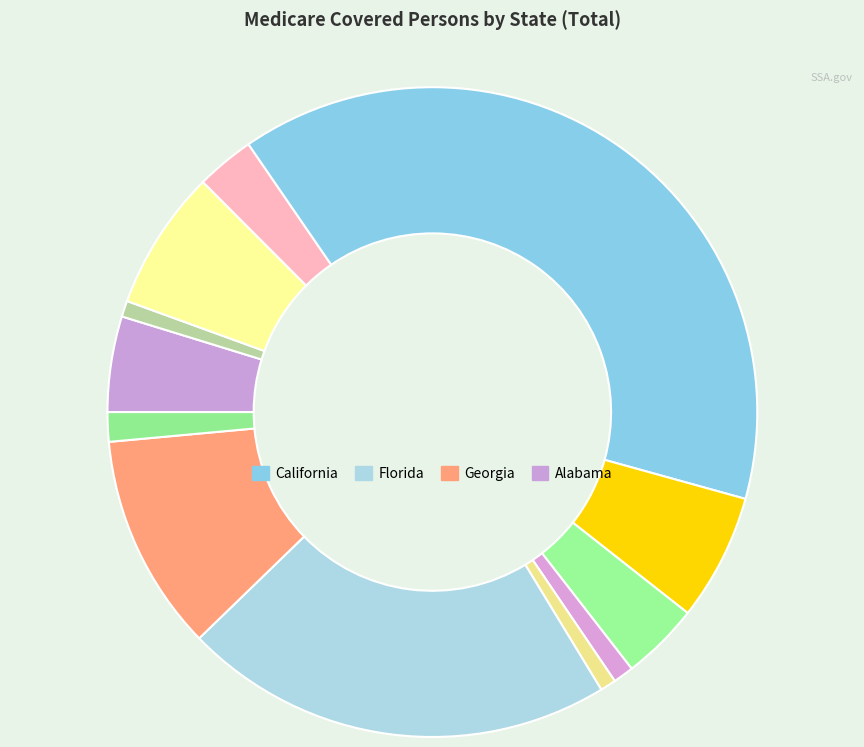

How many slices are in this pie chart?

12